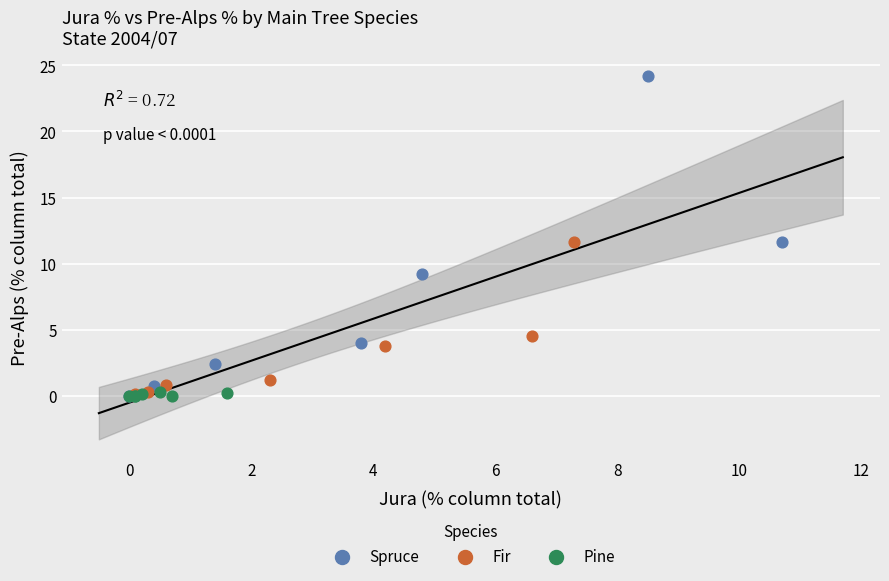

Which series has the widest spread of Y values?

Spruce